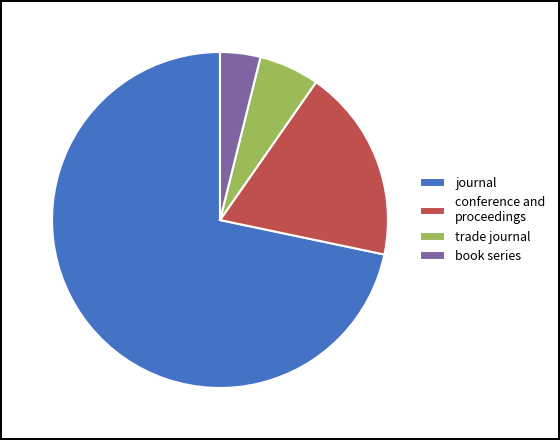

What is the majority slice?

journal